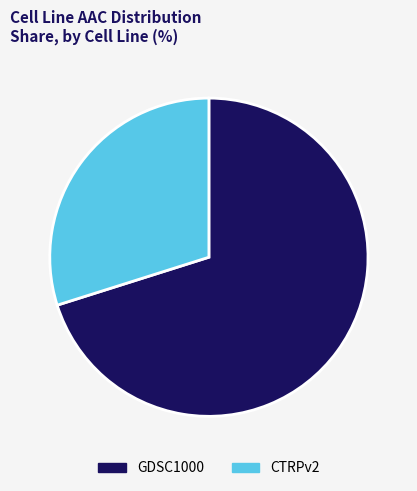

The CTRPv2 slice represents 18% of the pie. True or false?

False